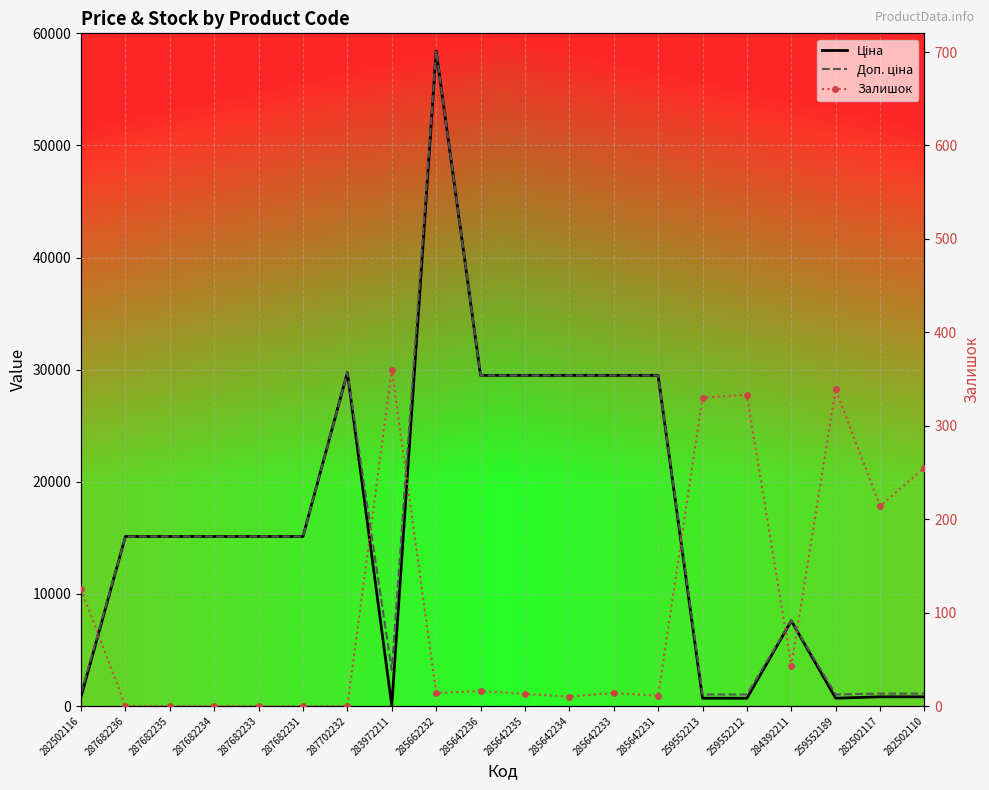

What is the value of the Залишок point at the 1st from the left?

125.0